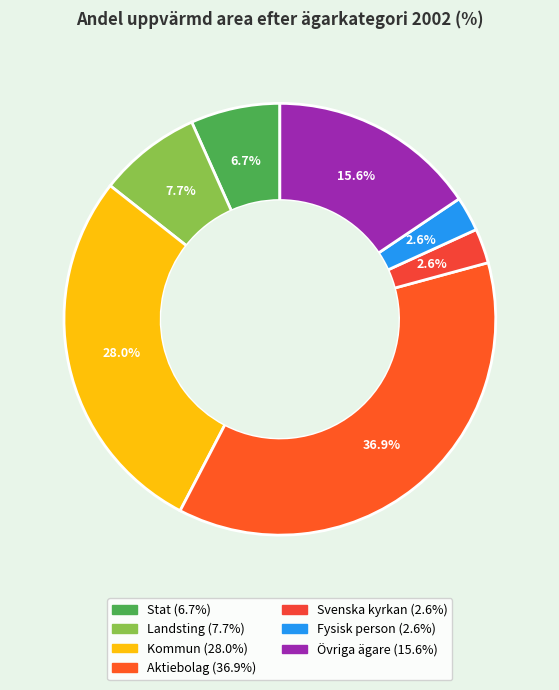

What is the total percentage of Fysisk person and Stat?

9.3%